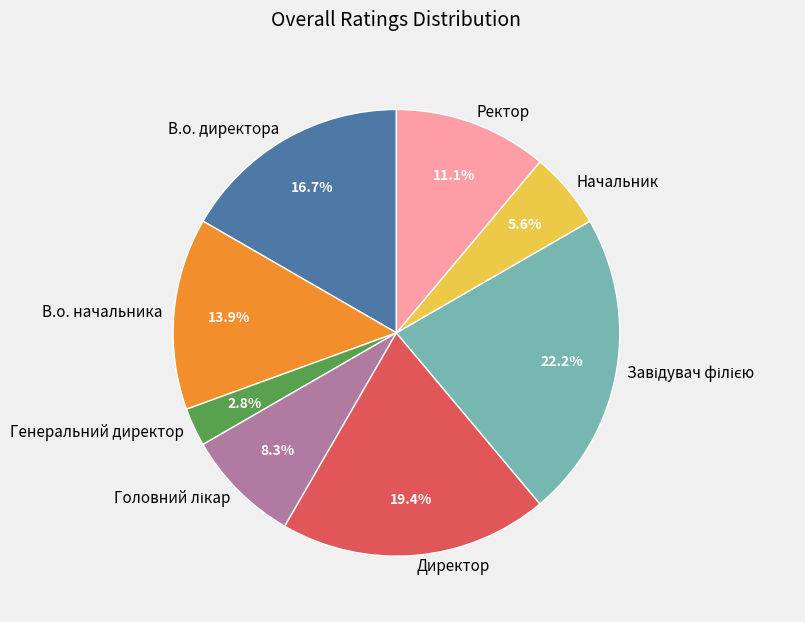

How many segments does this pie chart have?

8